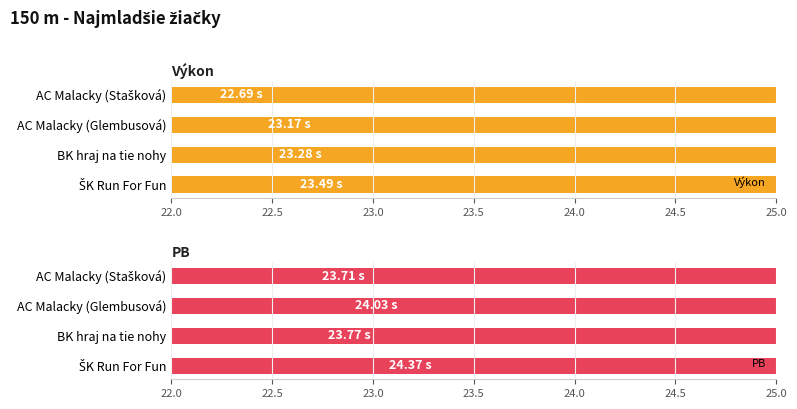

Which series has the largest range (max minus min)?

Výkon